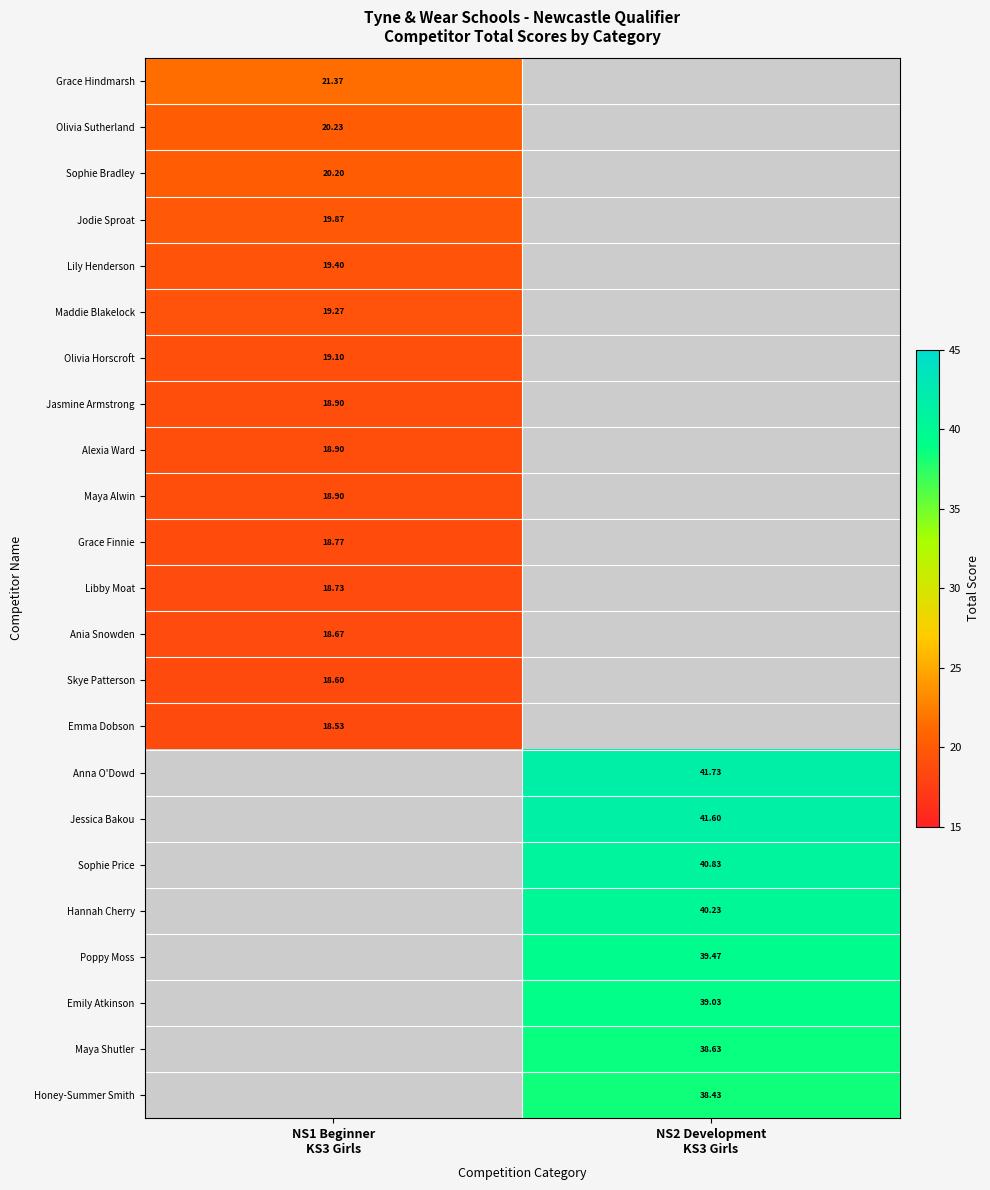

True or false: Alexia Ward has a value of 18.9 at NS1 Beginner KS3 Girls.

True